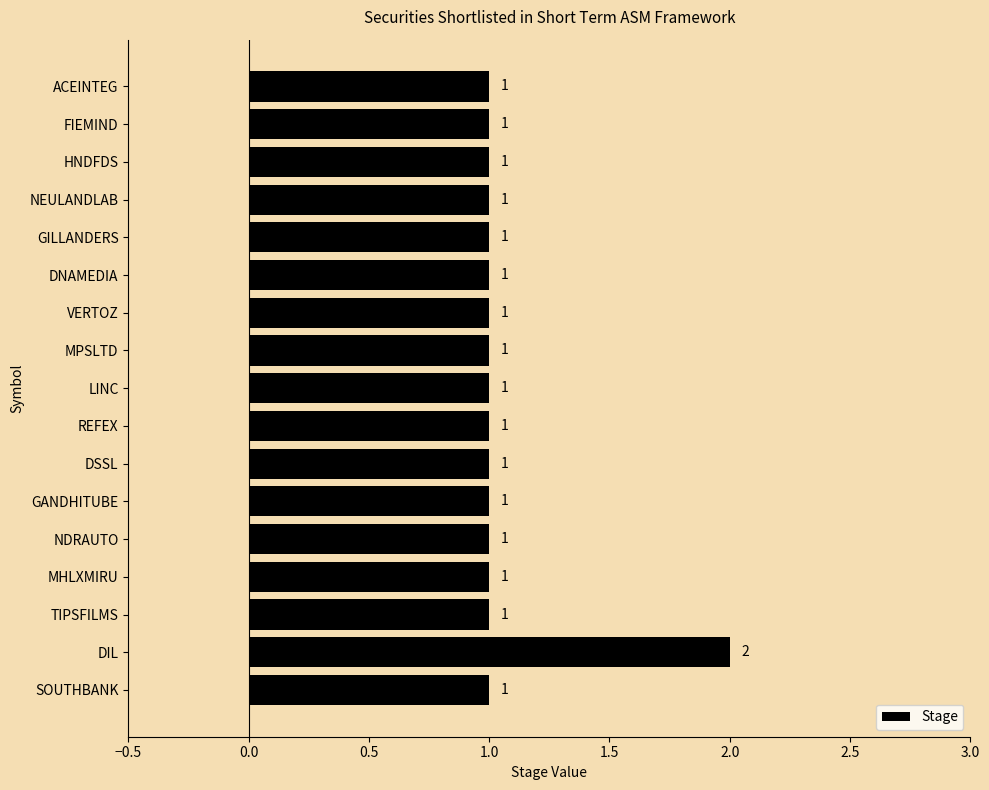

The chart shows a value of 0 at SOUTHBANK. True or false?

False